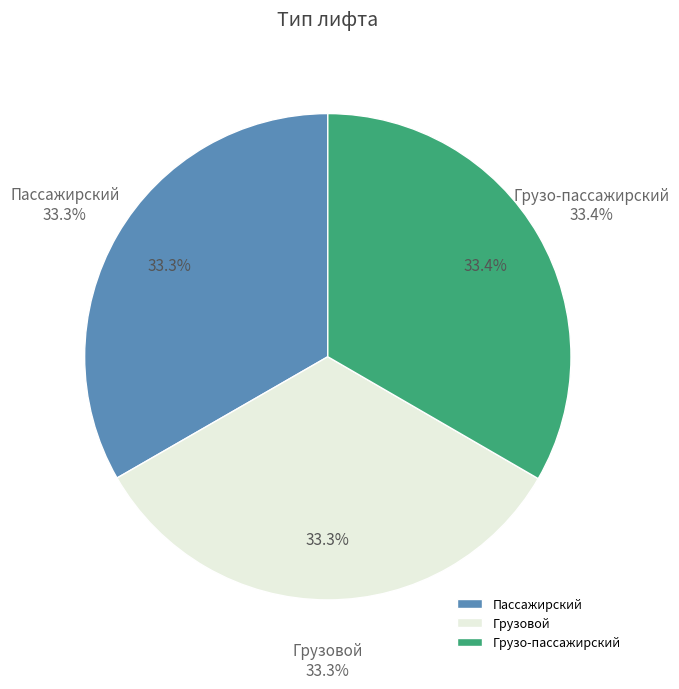

Is Грузовой the majority of the pie?

No